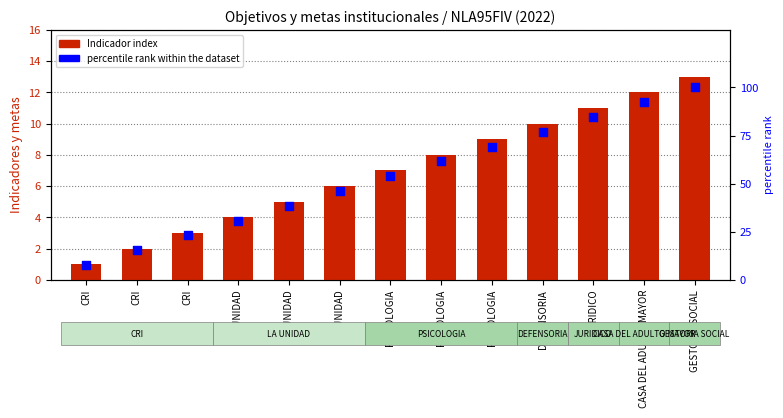

What is the total value across all series at LA UNIDAD?

34.8